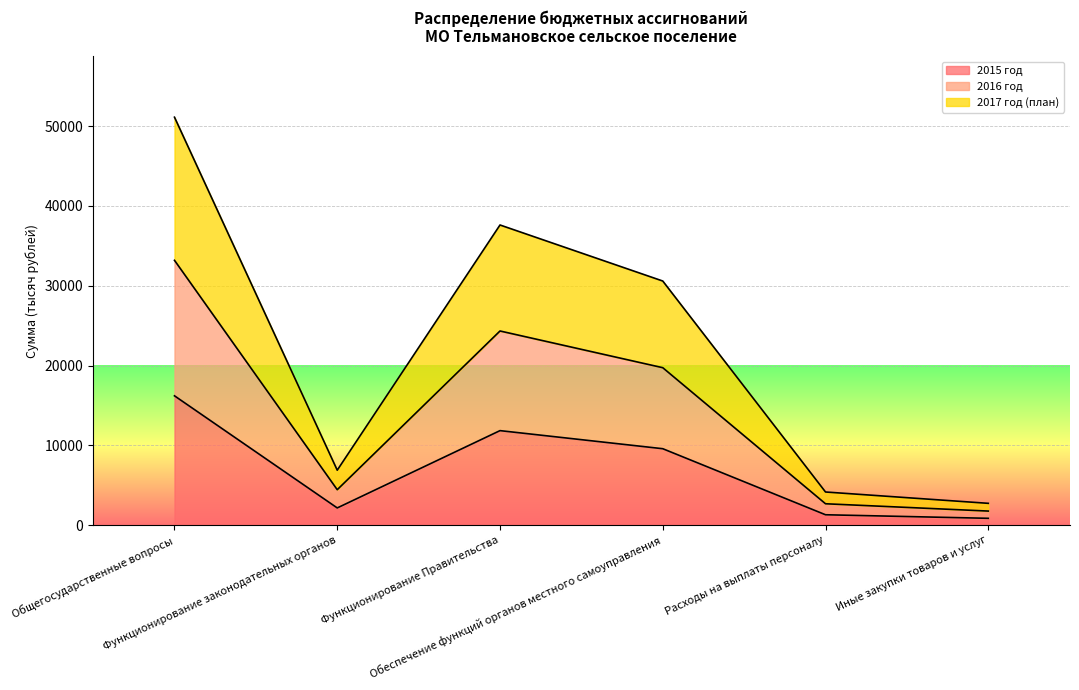

Does the chart display data point markers on the line(s)?

No